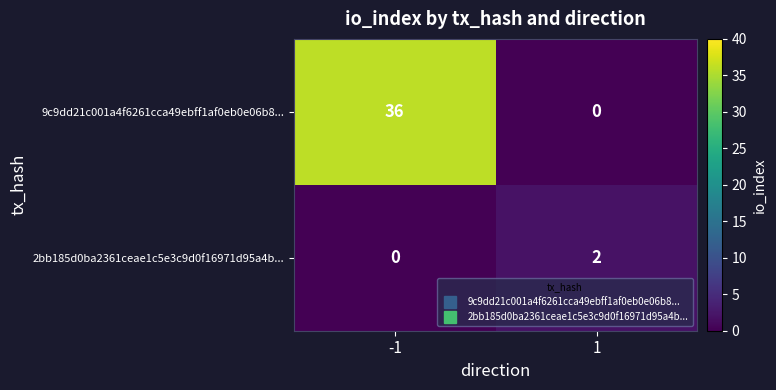

What is the sum of all 9c9dd21c001a4f6261cca49ebff1af0eb0e06b8... values?

36